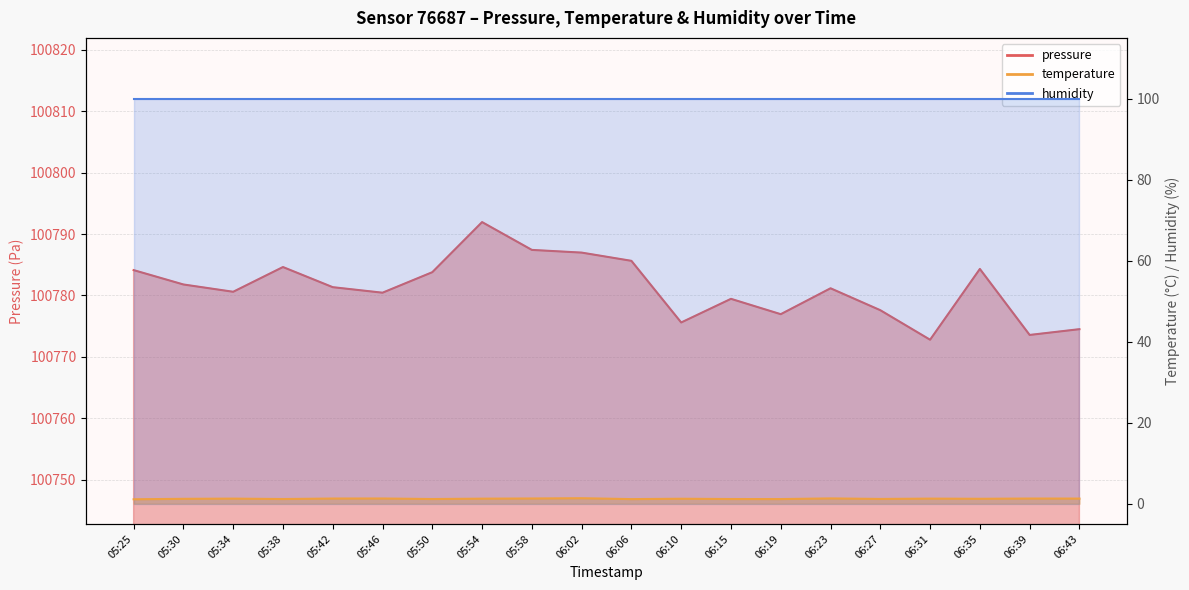

Reading left to right, what are all the values shown in this chart?

pressure: 05:25=100784.1	05:30=100781.8	05:34=100780.6	05:38=100784.6	05:42=100781.3	05:46=100780.4	05:50=100783.8	05:54=100791.9	05:58=100787.4	06:02=100787.0	06:06=100785.6	06:10=100775.6	06:15=100779.4	06:19=100776.9	06:23=100781.2	06:27=100777.6	06:31=100772.8	06:35=100784.3	06:39=100773.6	06:43=100774.5
temperature: 05:25=1.1	05:30=1.2	05:34=1.2	05:38=1.1	05:42=1.3	05:46=1.3	05:50=1.1	05:54=1.2	05:58=1.3	06:02=1.4	06:06=1.1	06:10=1.2	06:15=1.1	06:19=1.1	06:23=1.3	06:27=1.2	06:31=1.2	06:35=1.2	06:39=1.3	06:43=1.3